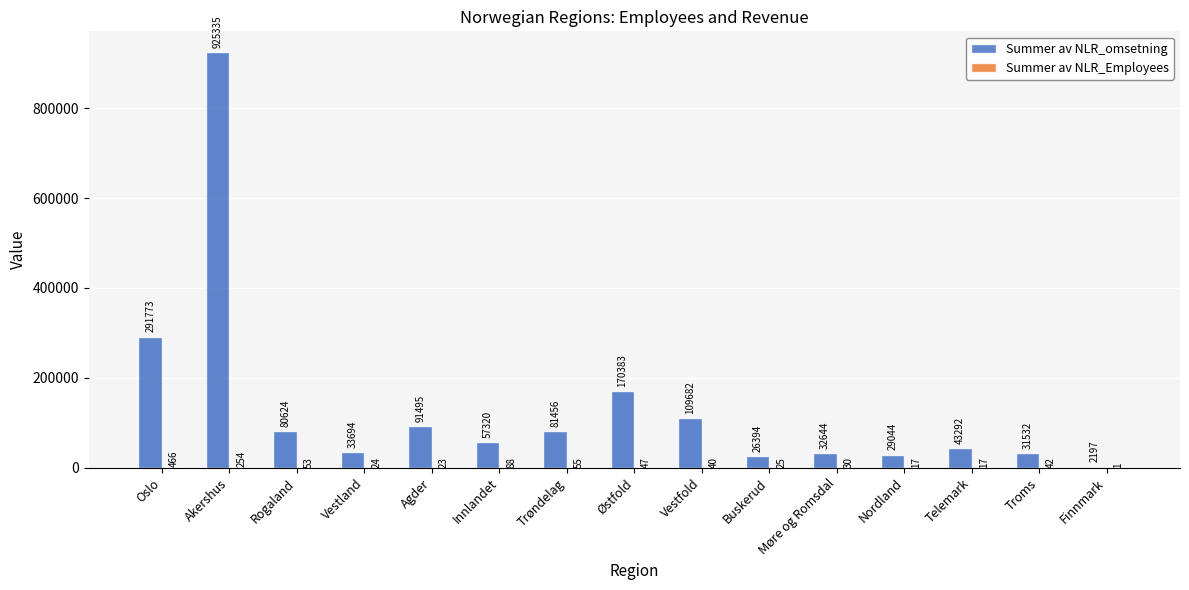

Between Oslo and Agder, which series saw the biggest shift?

Summer av NLR_omsetning